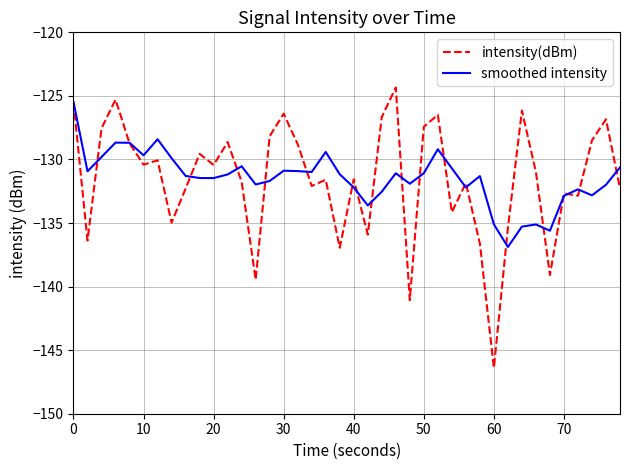

What is the smallest value displayed?

-146.4